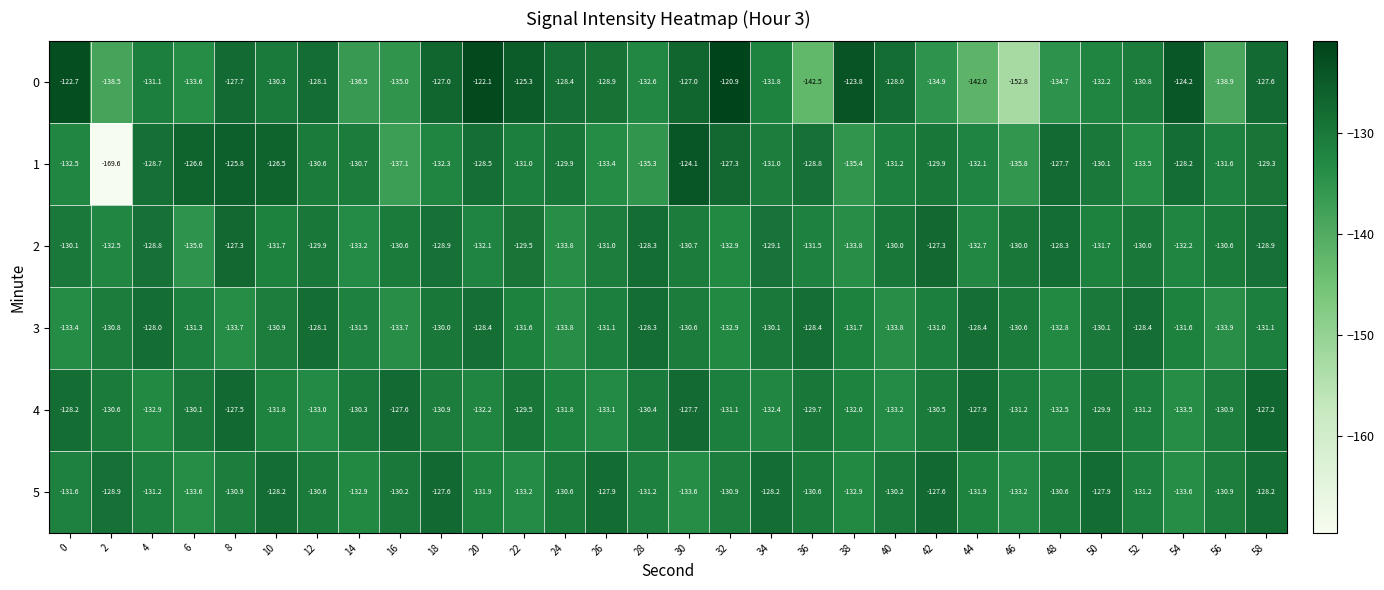

The 5 series shows -234.4 at 24. True or false?

False